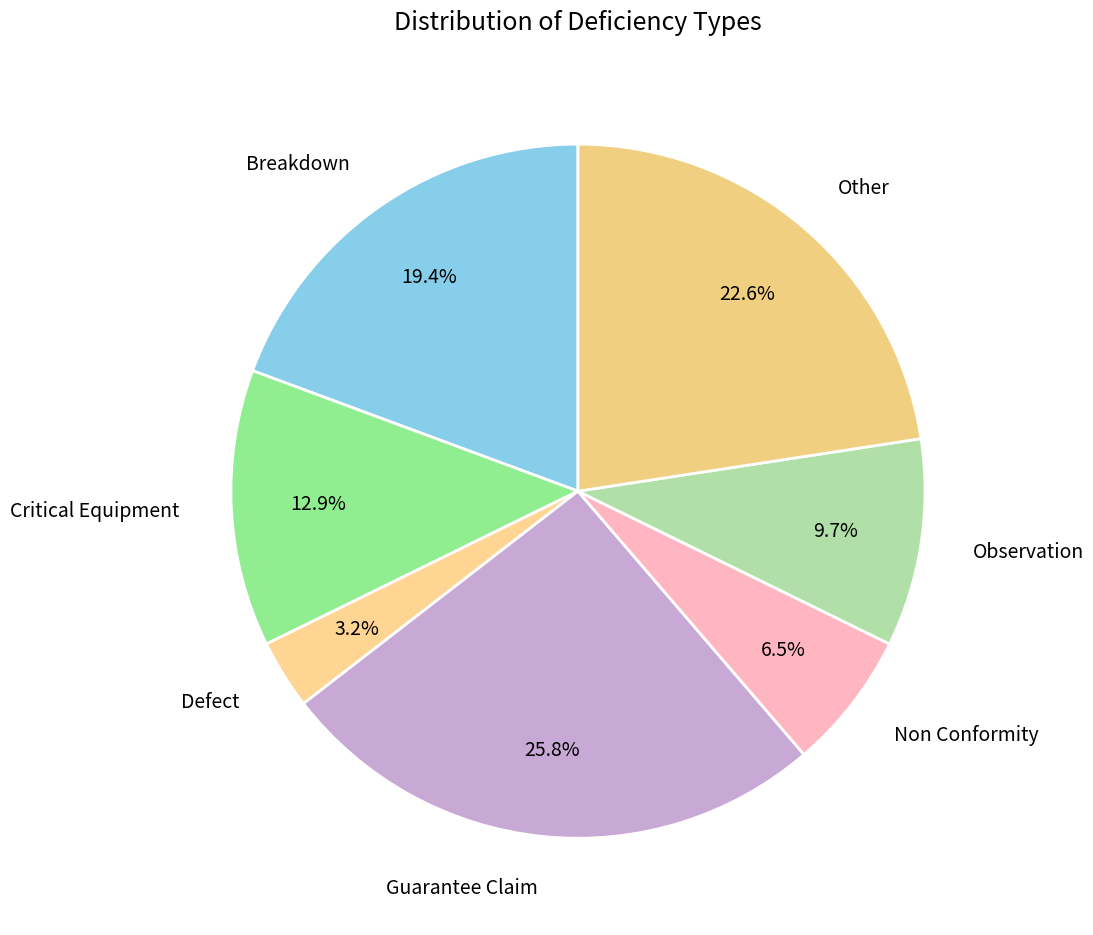

Which slice is the smallest?

Defect